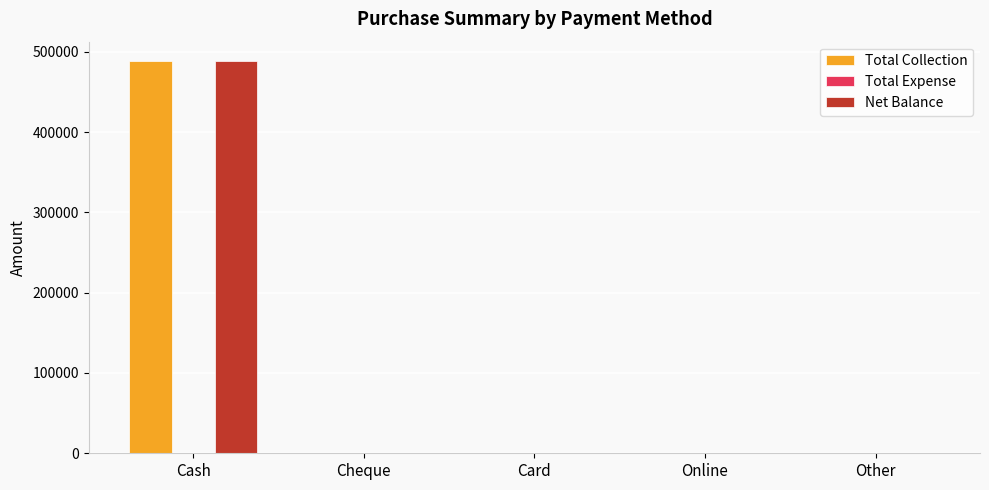

The value of Net Balance at Online is 151575. True or false?

False